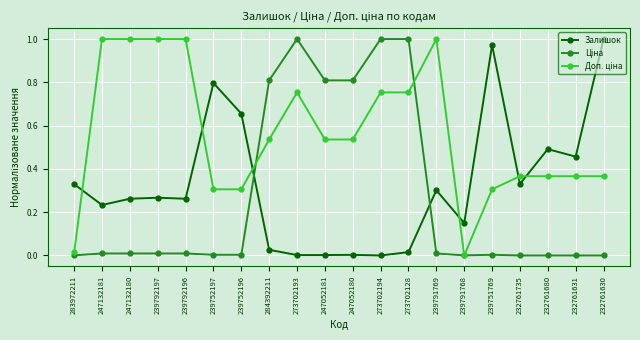

Does the chart have visible grid lines?

Yes